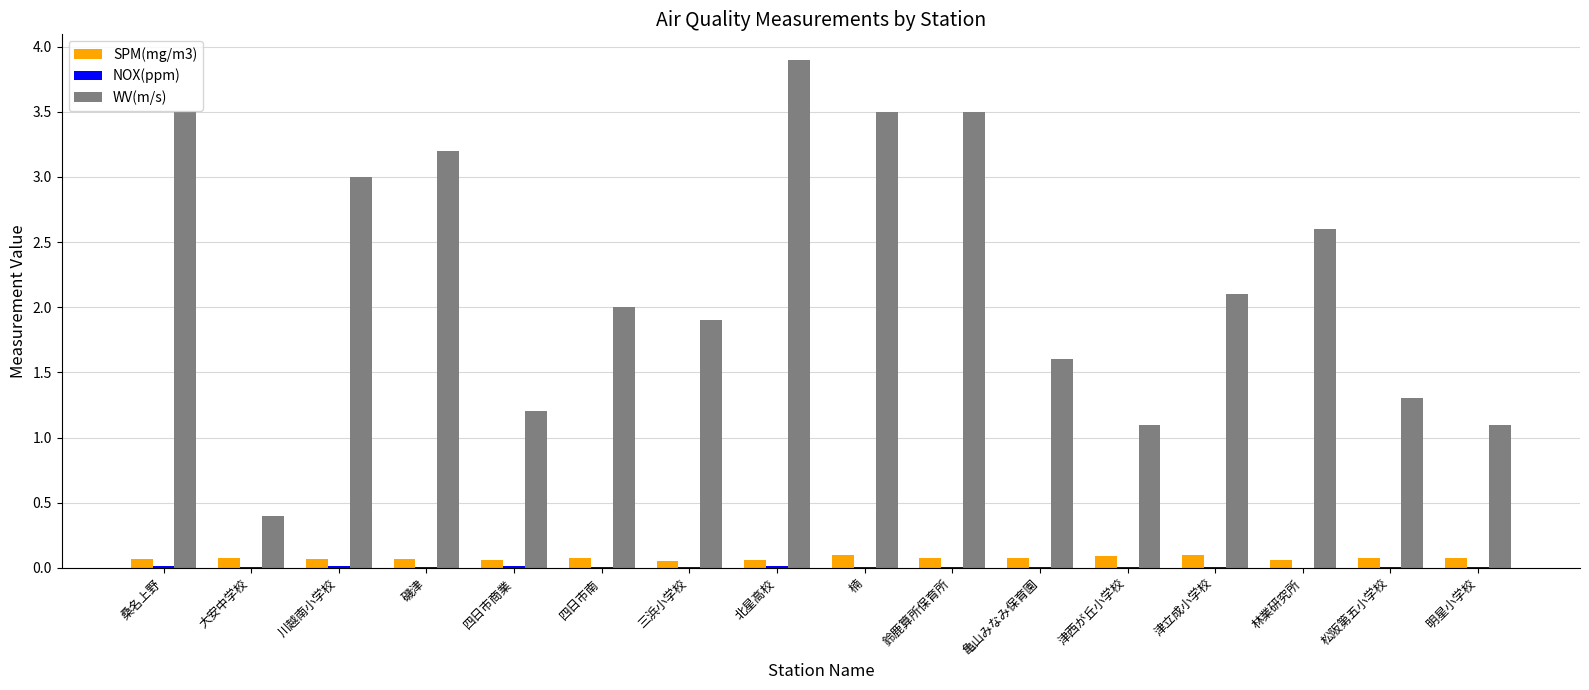

Count the number of categories in the chart.

16